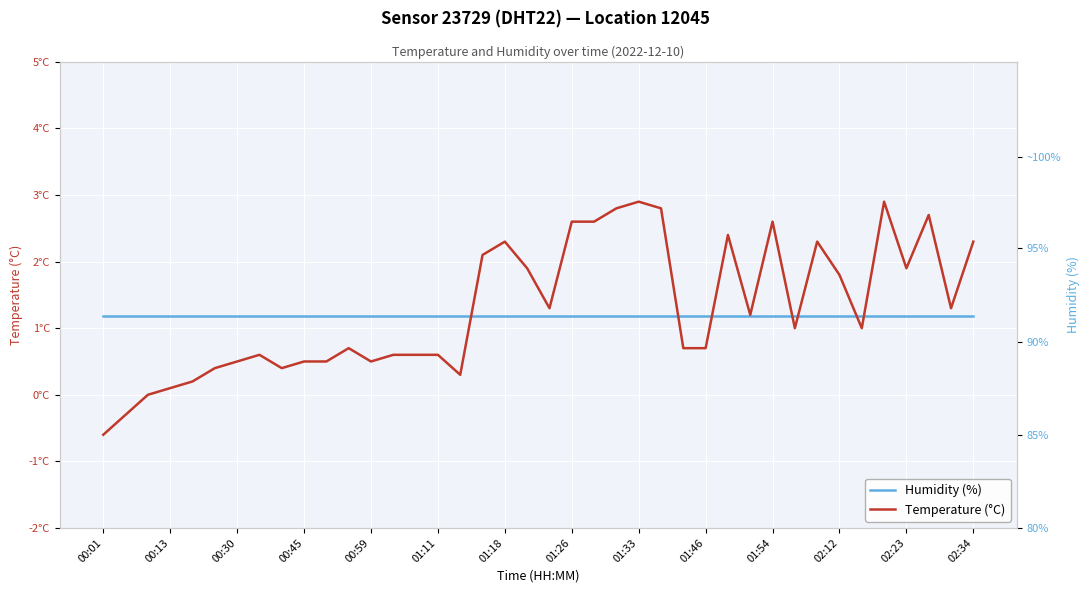

How many values in the Temperature (°C) series exceed 1?

19